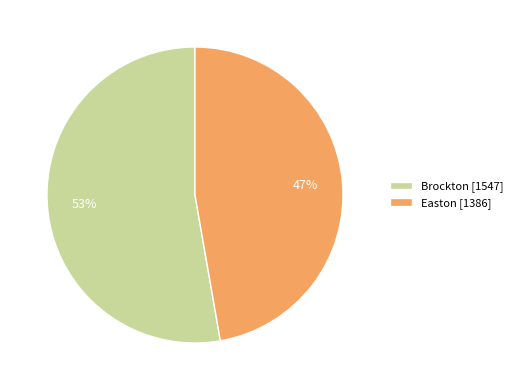

Does Brockton account for over 50% of the chart?

Yes